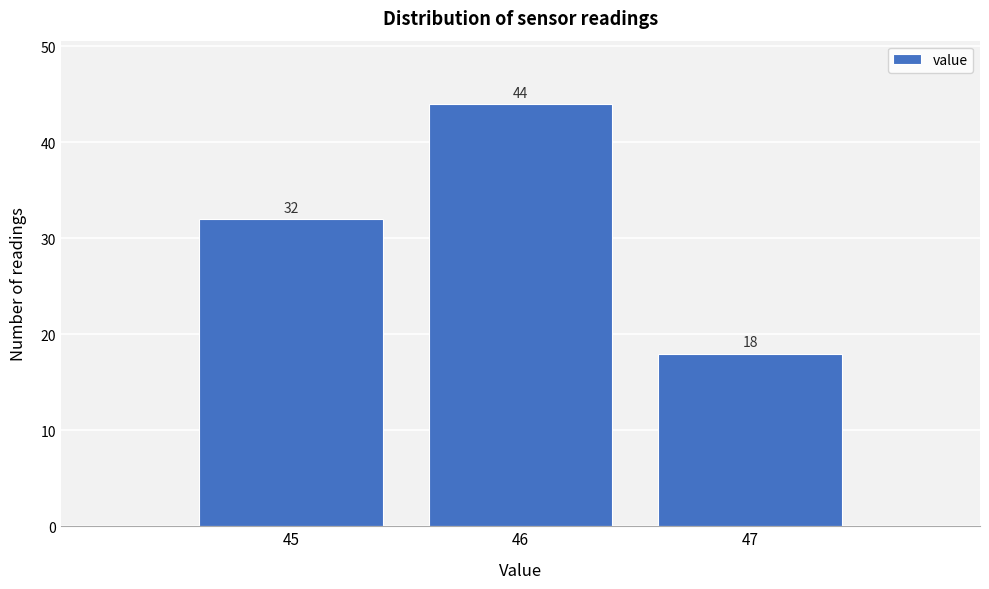

Reading left to right, transcribe this chart: for each bar, give the range it covers on the x-axis and its height.

44.5 to 45.5: 32
45.5 to 46.5: 44
46.5 to 47.5: 18